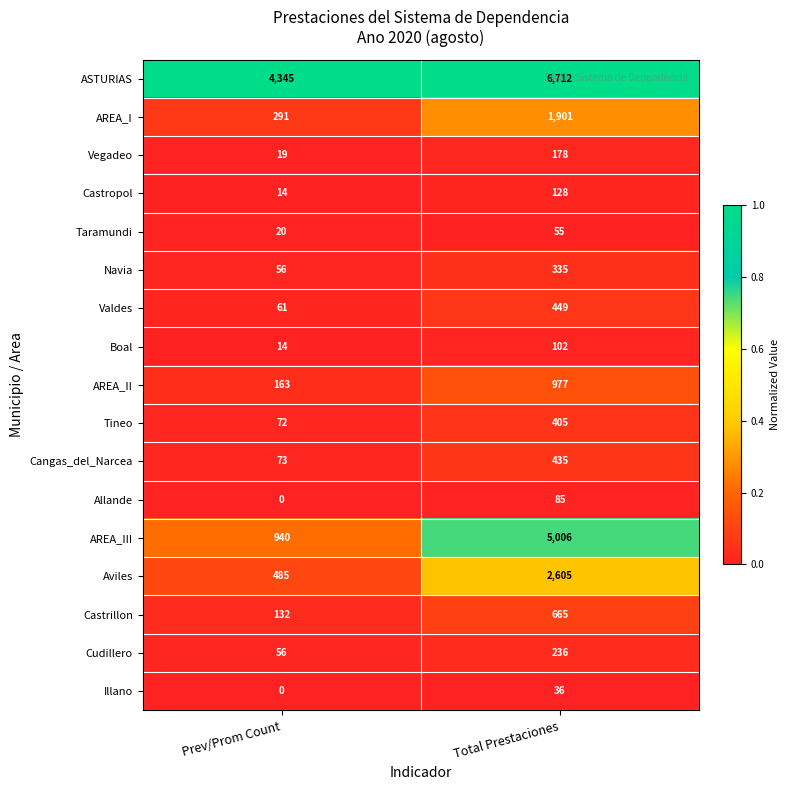

At which category is the sum across all series the highest?

Total Prestaciones